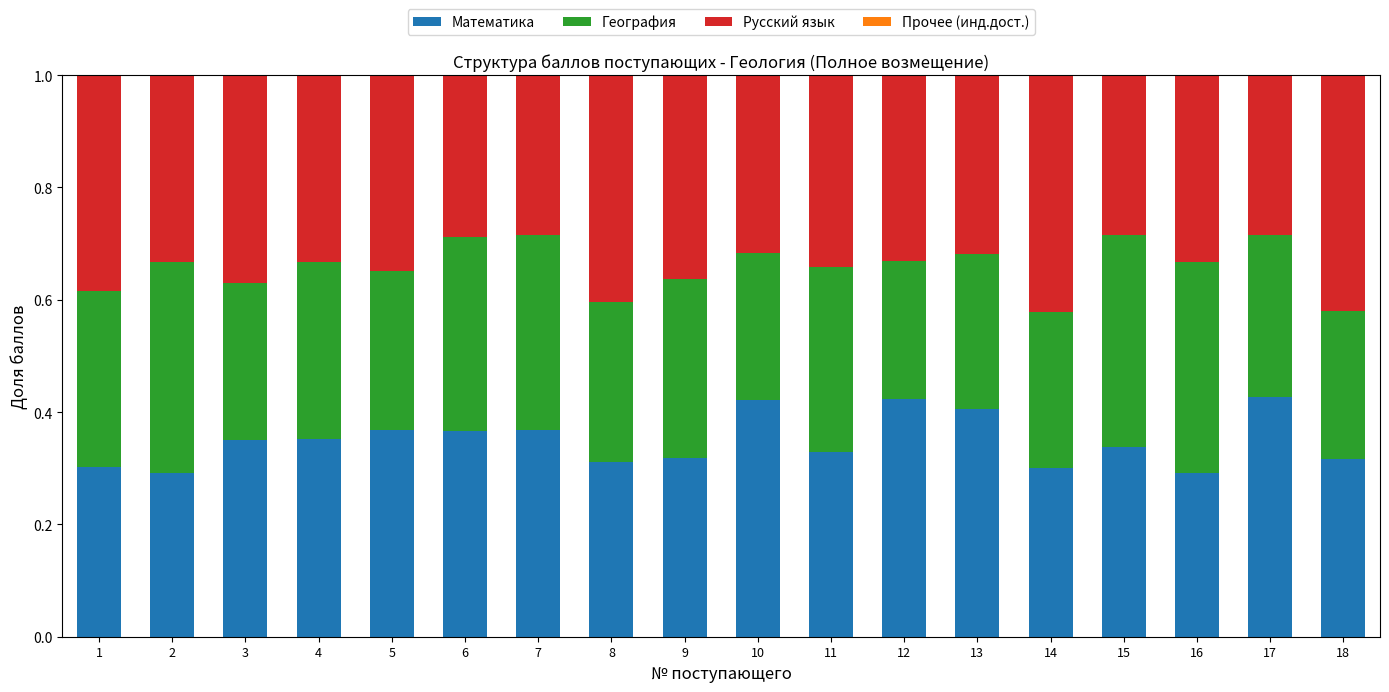

How many distinct data groups are displayed?

3